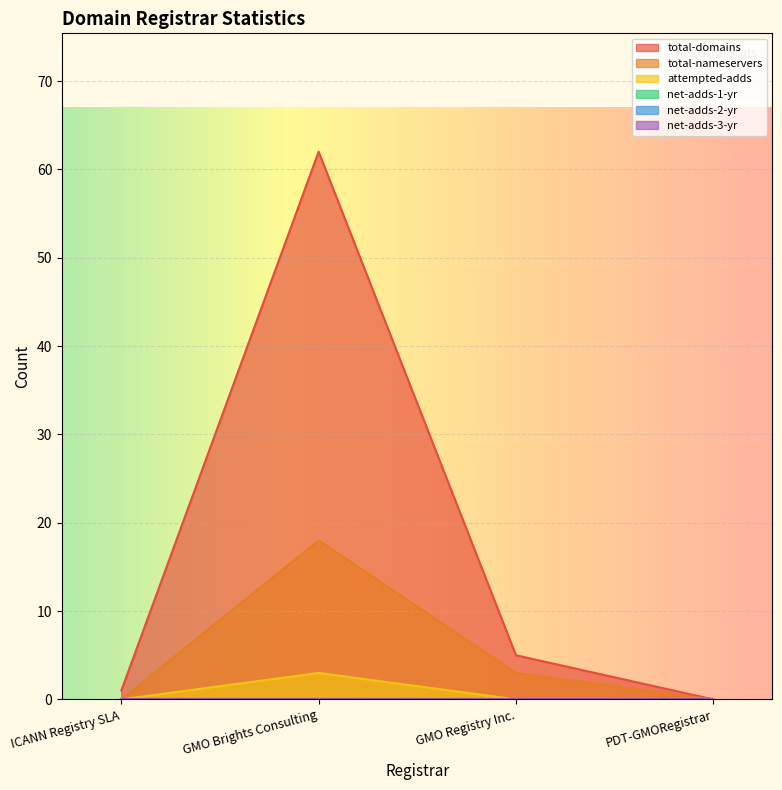

Is the value of total-nameservers at GMO Brights Consulting greater than the value of attempted-adds at PDT-GMORegistrar?

Yes